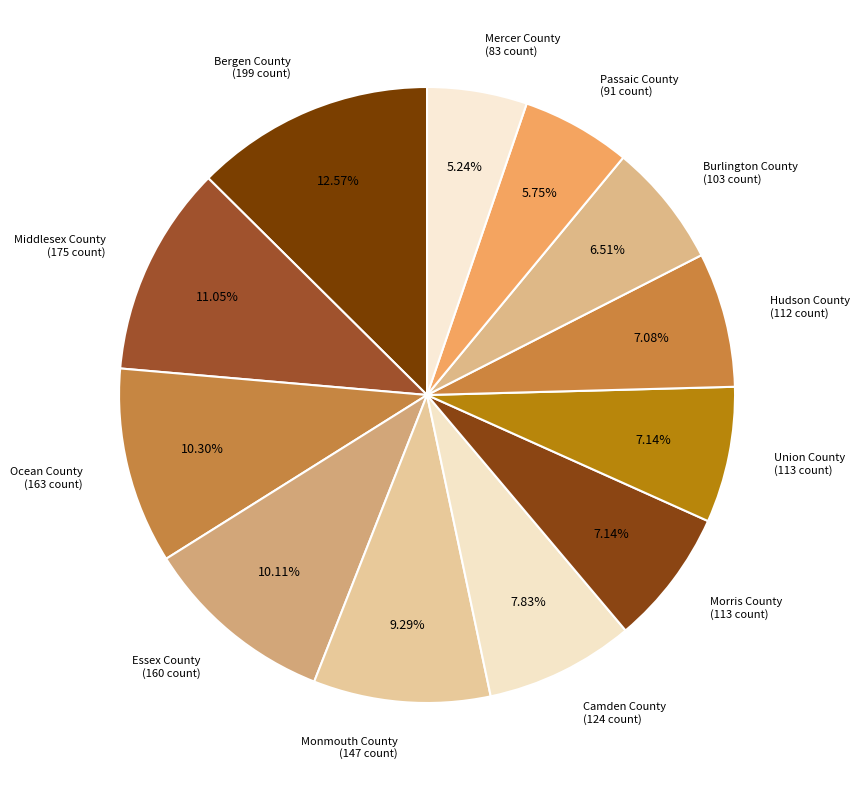

Count the number of slices in the pie.

12